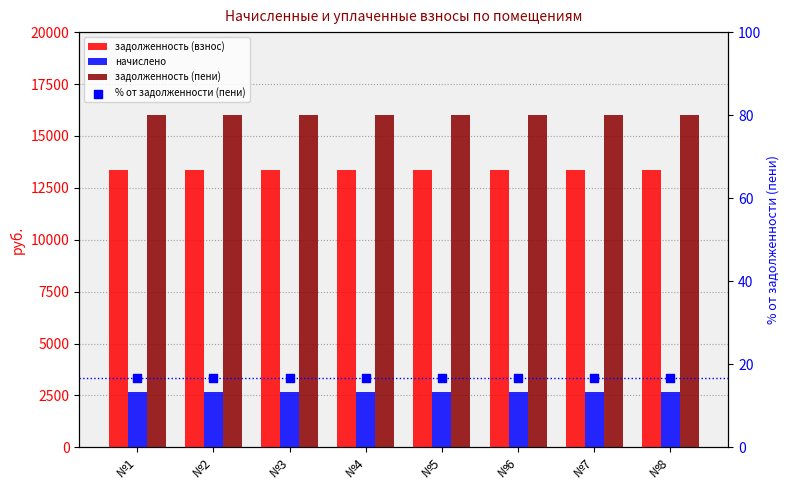

Is the value of % от задолженности (пени) at №5 greater than the value of начислено at №4?

No